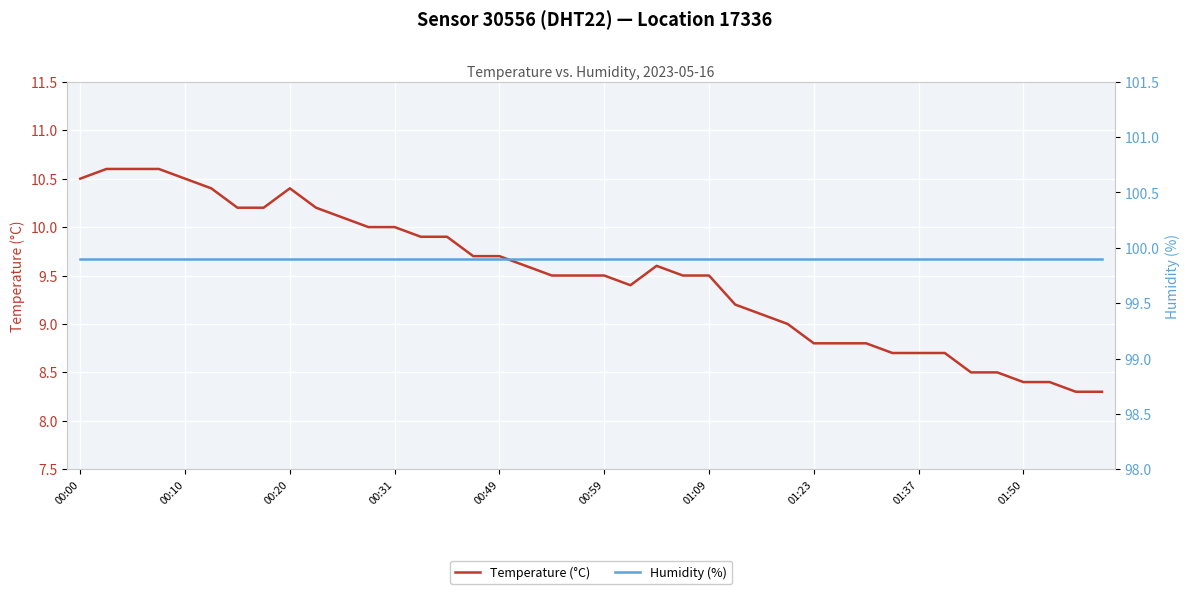

True or false: Temperature (°C) and Humidity (%) cross at least once.

False